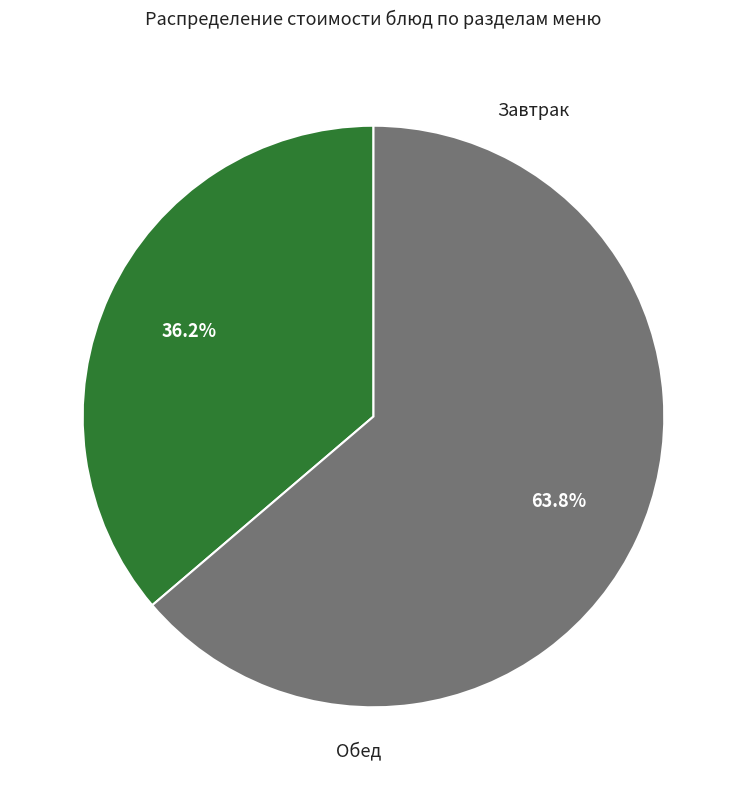

Does any single category account for the majority?

Yes